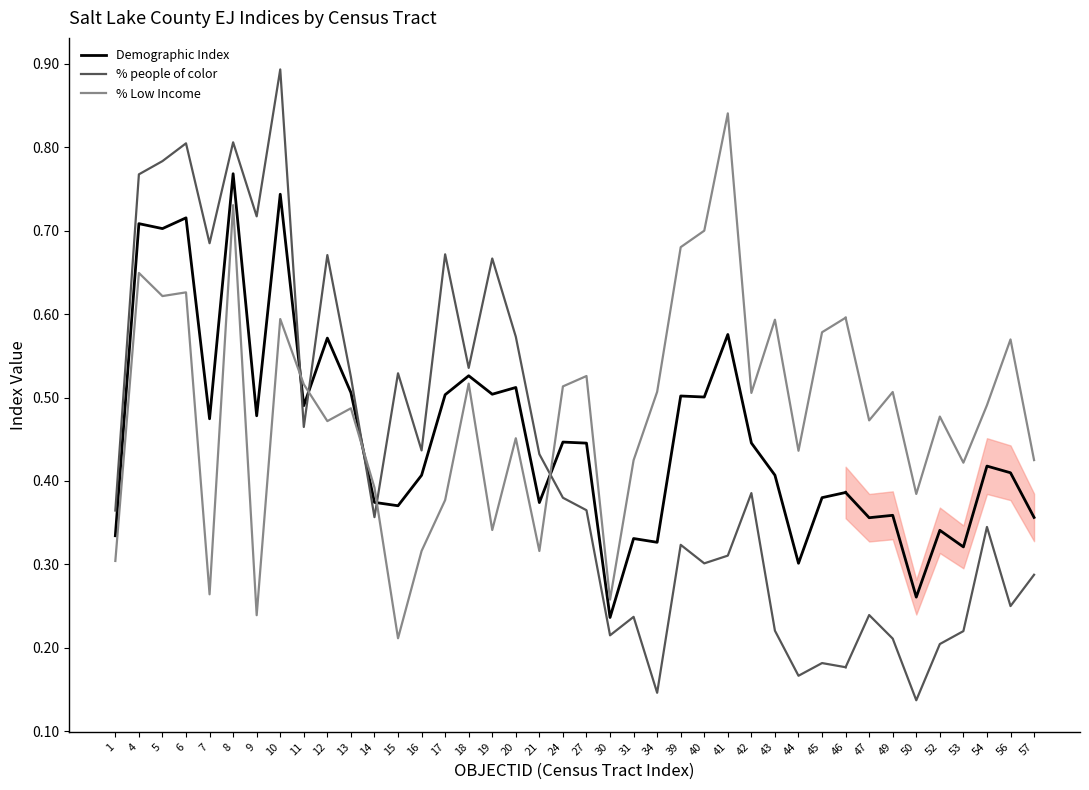

What value does the % people of color series have at 1?

0.4